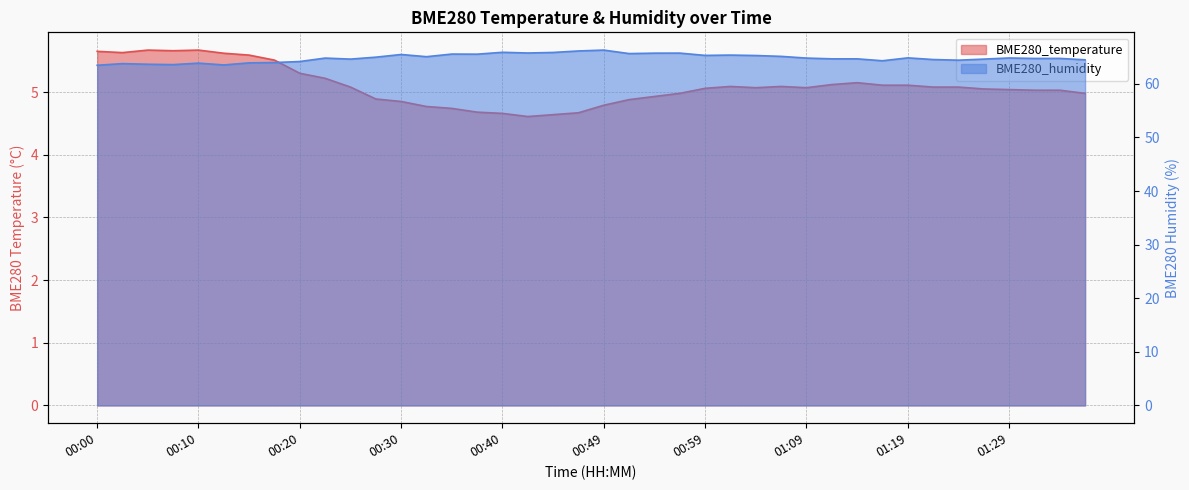

At which category does BME280_humidity reach its first local valley?

00:07